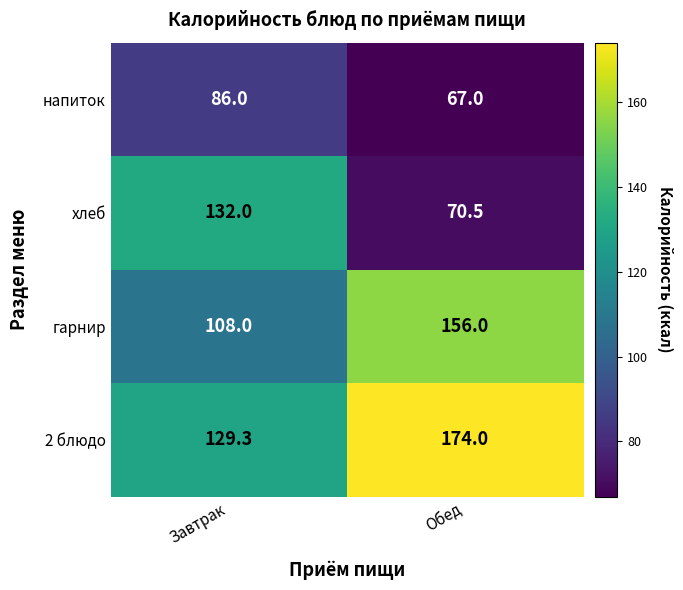

Reading right to left, extract all data points from this chart.

напиток: 67.0	86.0
хлеб: 70.5	132.0
гарнир: 156.0	108.0
2 блюдо: 174.0	129.3